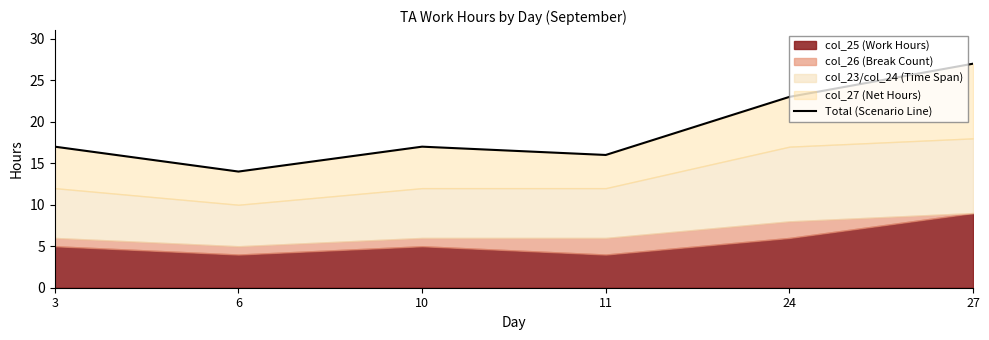

What is the approximate value at 10?

17